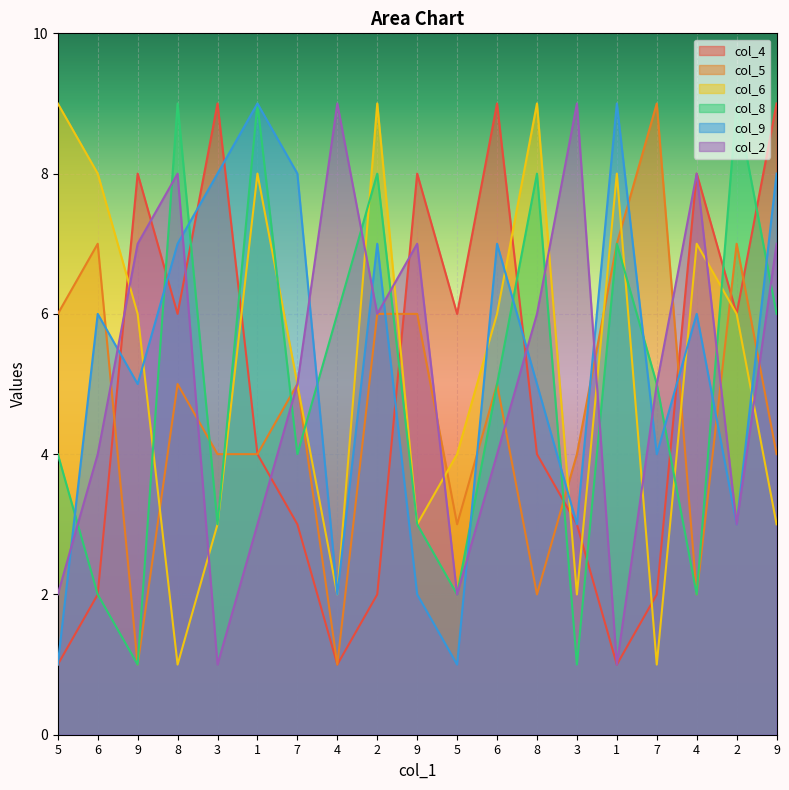

What is the label of the 3rd point from the left?

9